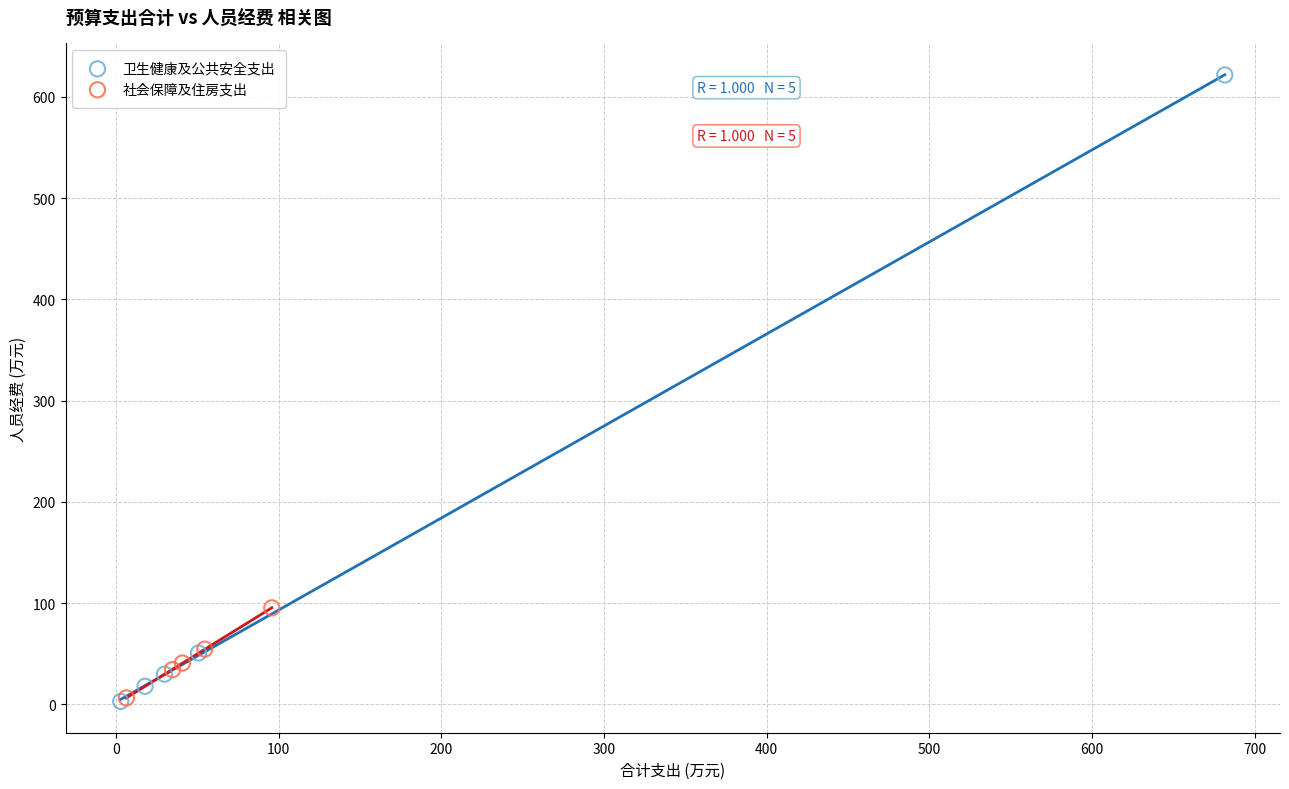

Which series has the largest Y range (max minus min)?

卫生健康及公共安全支出